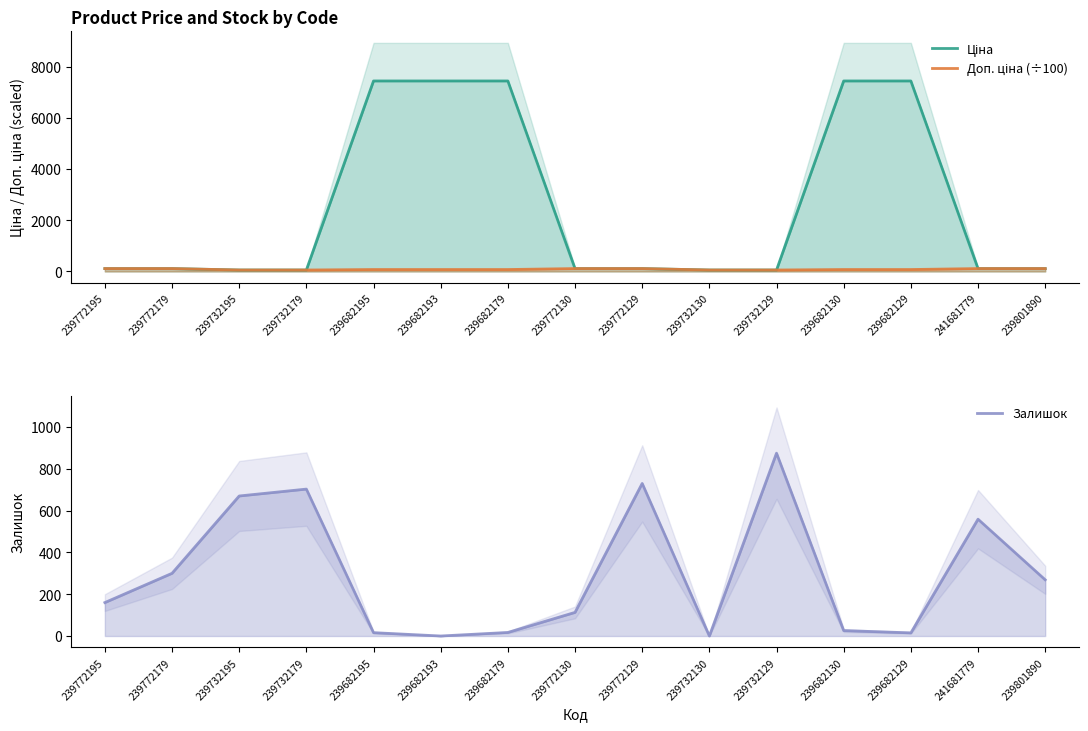

The value of Доп. ціна (÷100) at 239682179 is 29.5. True or false?

False